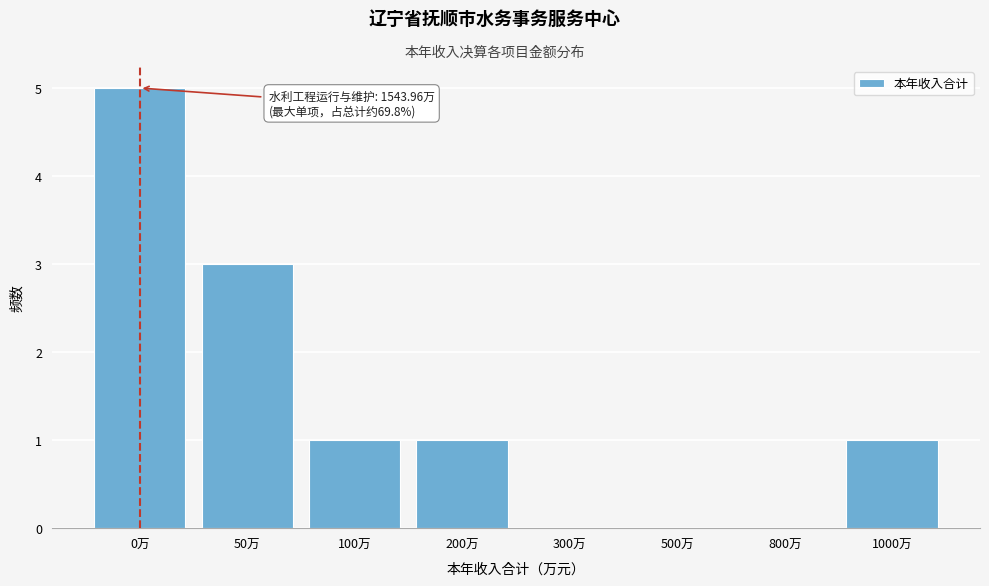

Reading left to right, transcribe all the data shown in this chart.

0万=5	50万=3	100万=1	200万=1	300万=0	500万=0	800万=0	1000万=1